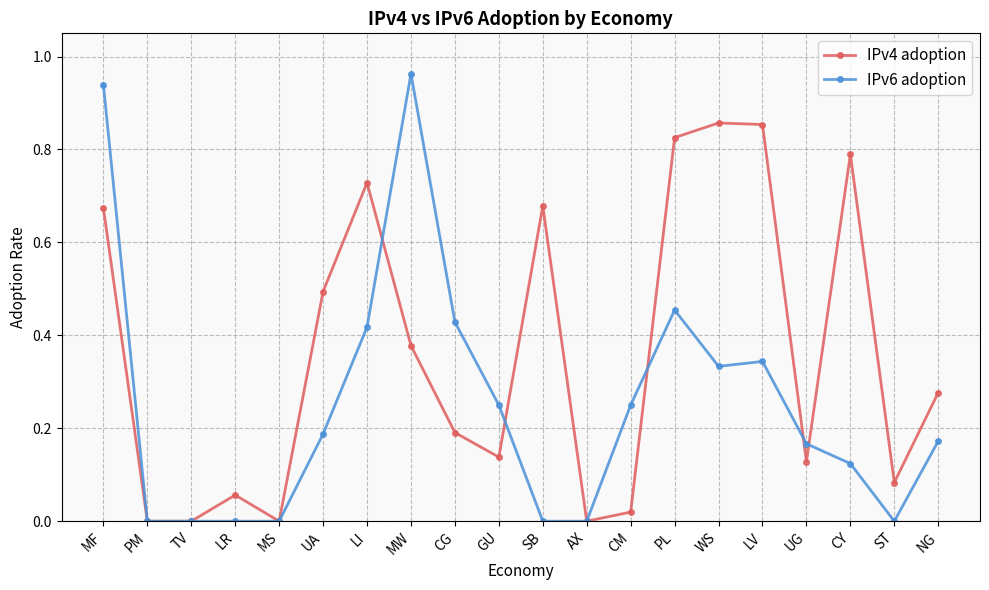

True or false: IPv6 adoption has more than 2 interior local peaks.

True